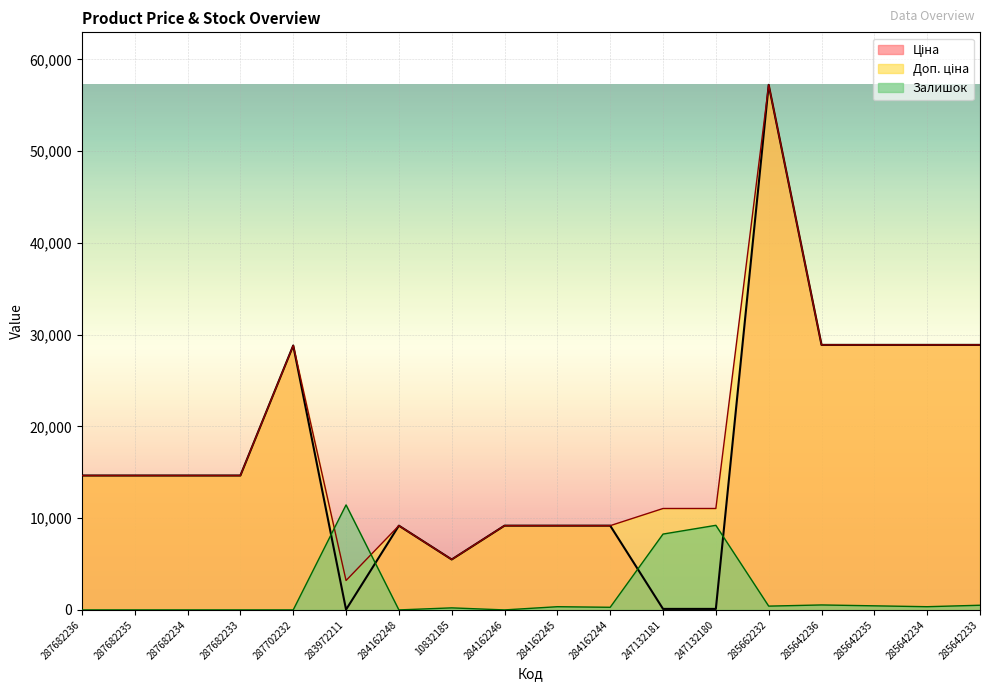

What is the spread (max minus min) of values at 285642233?

28381.5